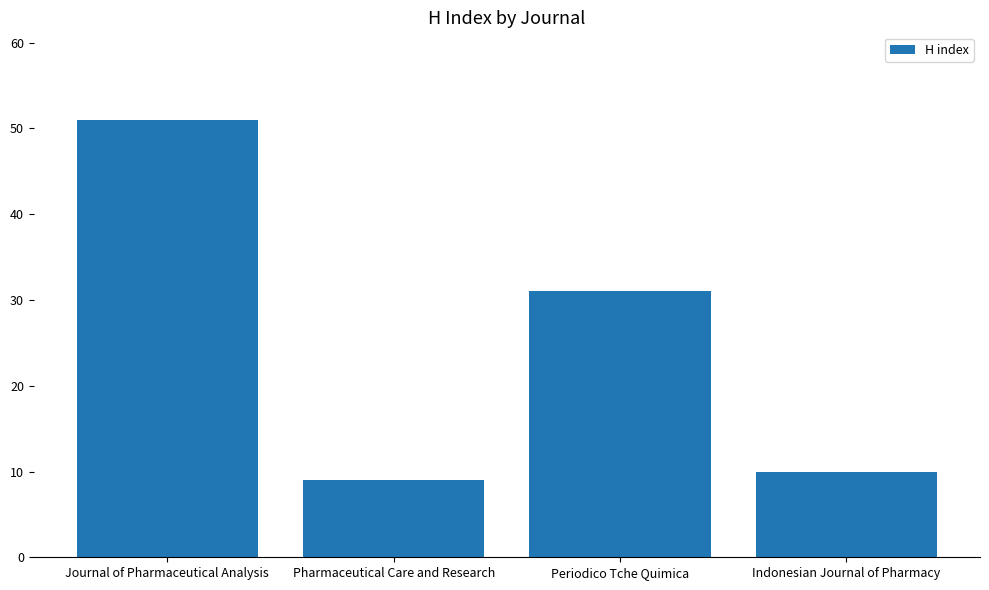

What position from the left is Journal of Pharmaceutical Analysis?

1